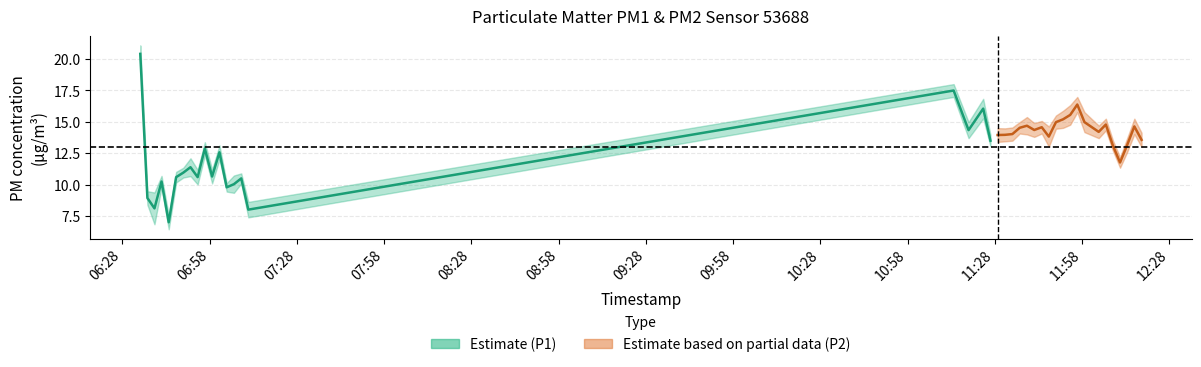

List the labels in order of P2 value, smallest first.

4, 2, 15, 1, 13, 12, 3, 8, 10, 14, 5, 6, 7, 36, 11, 9, 37, 35, 39, 27, 19, 20, 21, 22, 17, 33, 25, 24, 38, 23, 26, 32, 34, 28, 29, 30, 18, 31, 16, 0